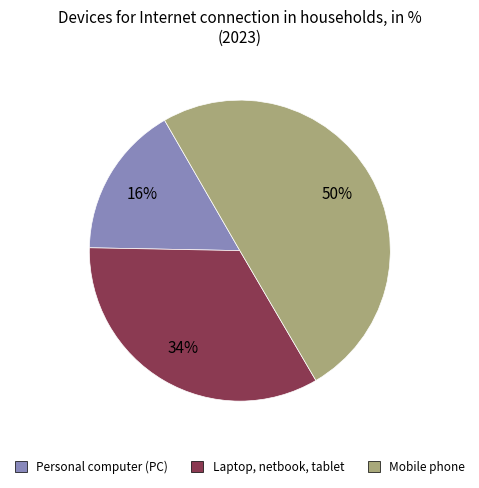

What percentage is the Mobile phone slice, to the nearest percent?

50%